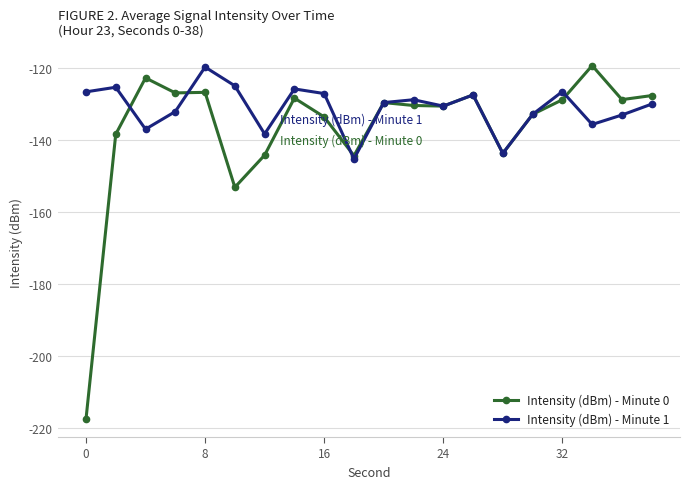

List the series in order of their overall mean, highest first.

Intensity (dBm) - Minute 1, Intensity (dBm) - Minute 0